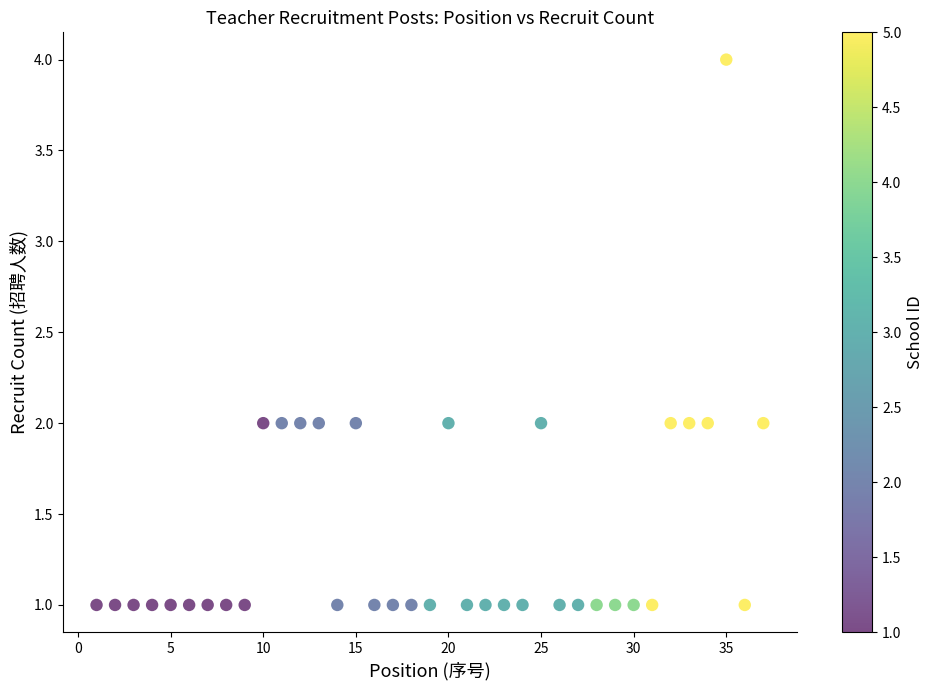

What is the range of X values (max minus min)?

36